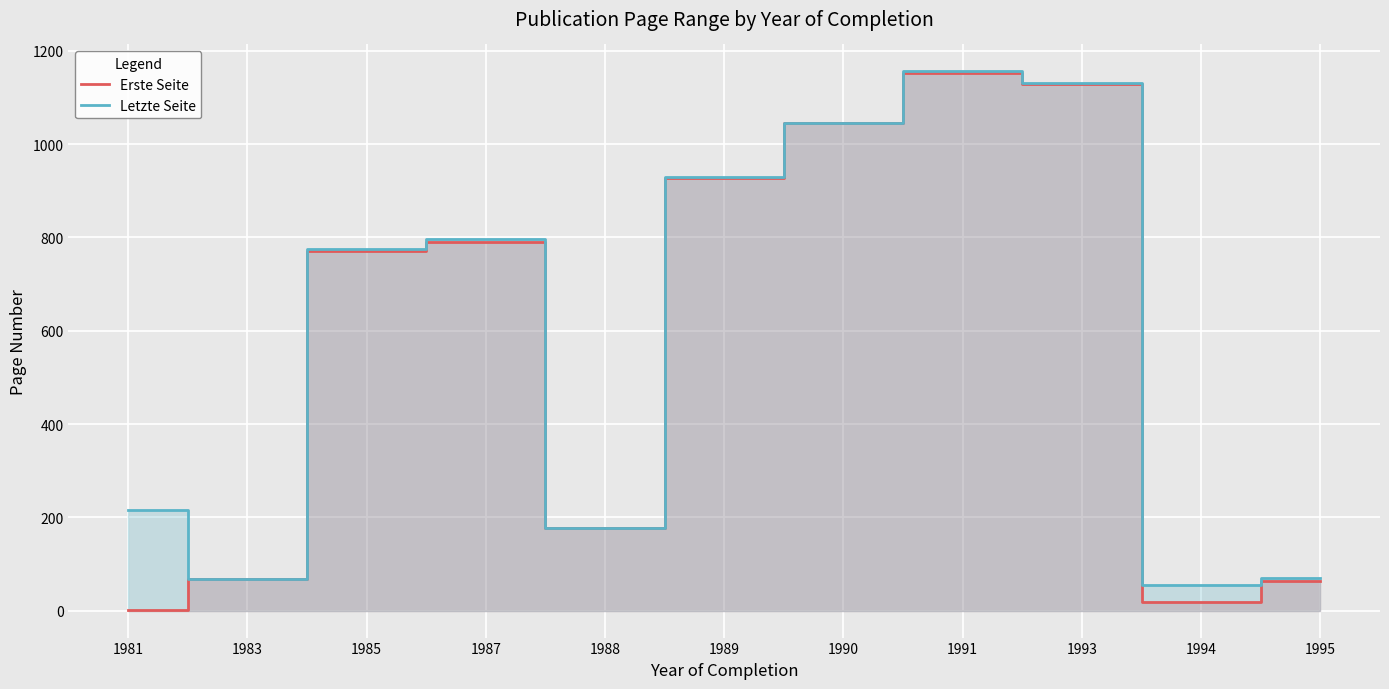

Reading right to left, extract all data points from this chart.

Erste Seite: 1995=63	1994=19	1993=1129	1991=1153	1990=1045	1989=927	1988=177	1987=791	1985=771	1983=68	1981=1
Letzte Seite: 1995=71	1994=55	1993=1131	1991=1156	1990=1046	1989=930	1988=177	1987=796	1985=776	1983=68	1981=215